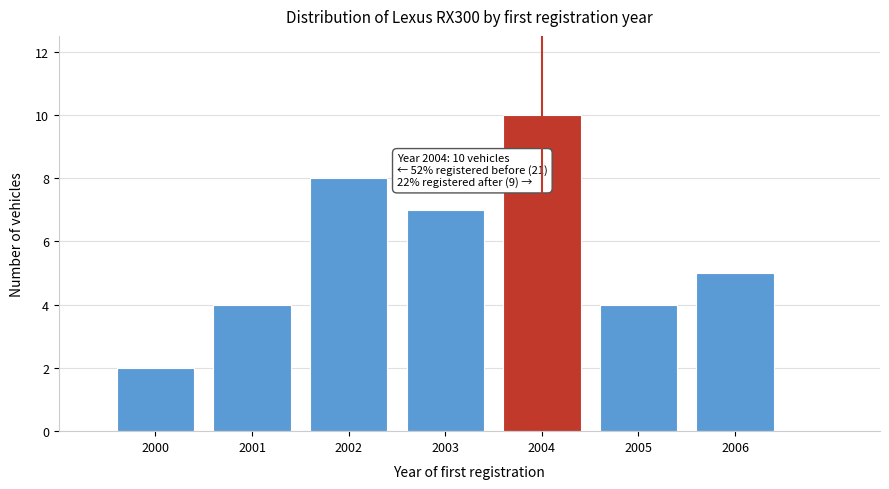

Reading left to right, transcribe all the data shown in this chart.

2000=2	2001=4	2002=8	2003=7	2004=10	2005=4	2006=5